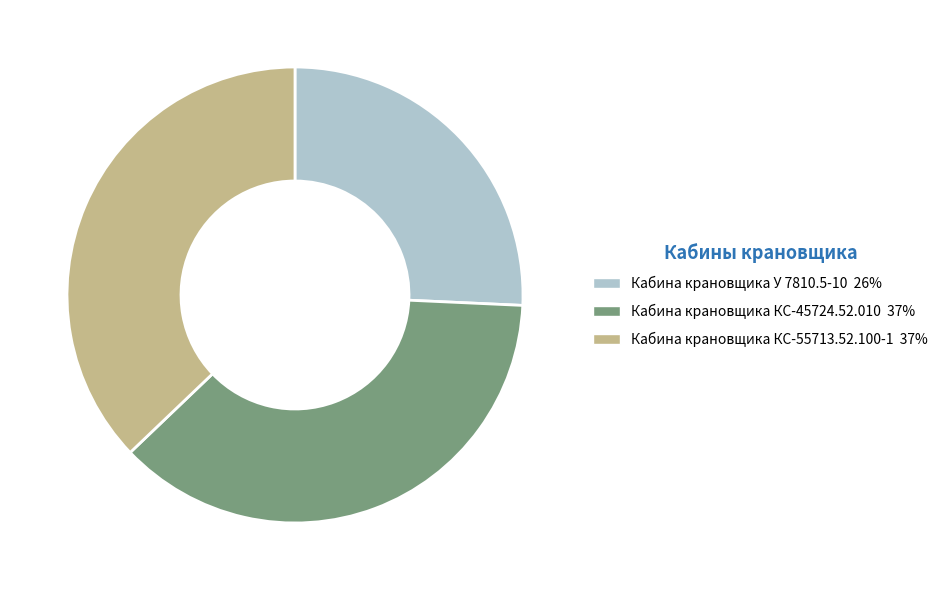

Which slice is the smallest?

Кабина крановщика У 7810.5-10